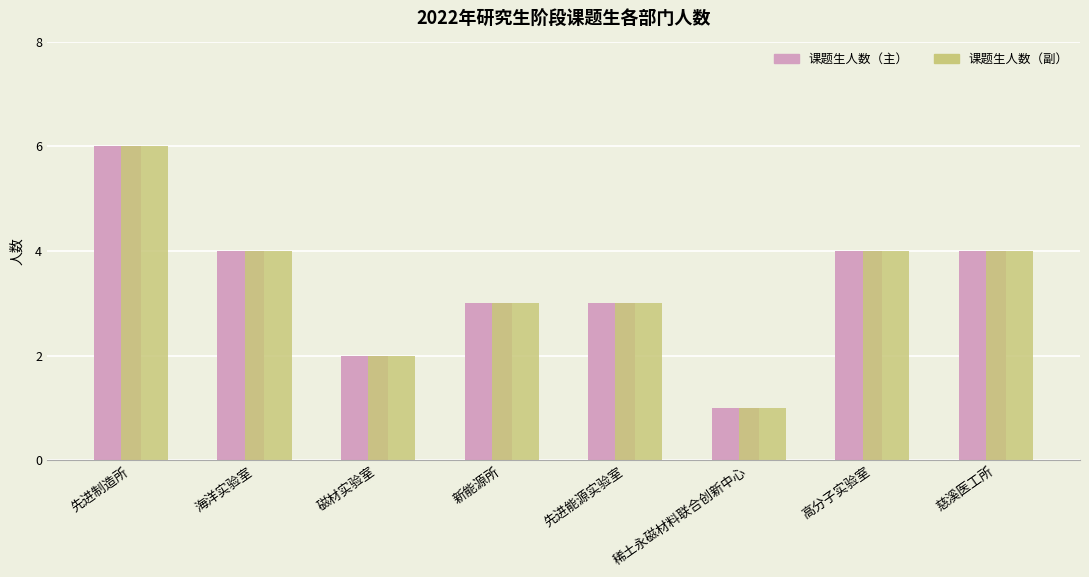

Reading left to right, transcribe all the data shown in this chart.

课题生人数（主）: 先进制造所=6	海洋实验室=4	磁材实验室=2	新能源所=3	先进能源实验室=3	稀土永磁材料联合创新中心=1	高分子实验室=4	慈溪医工所=4
课题生人数（副）: 先进制造所=6	海洋实验室=4	磁材实验室=2	新能源所=3	先进能源实验室=3	稀土永磁材料联合创新中心=1	高分子实验室=4	慈溪医工所=4